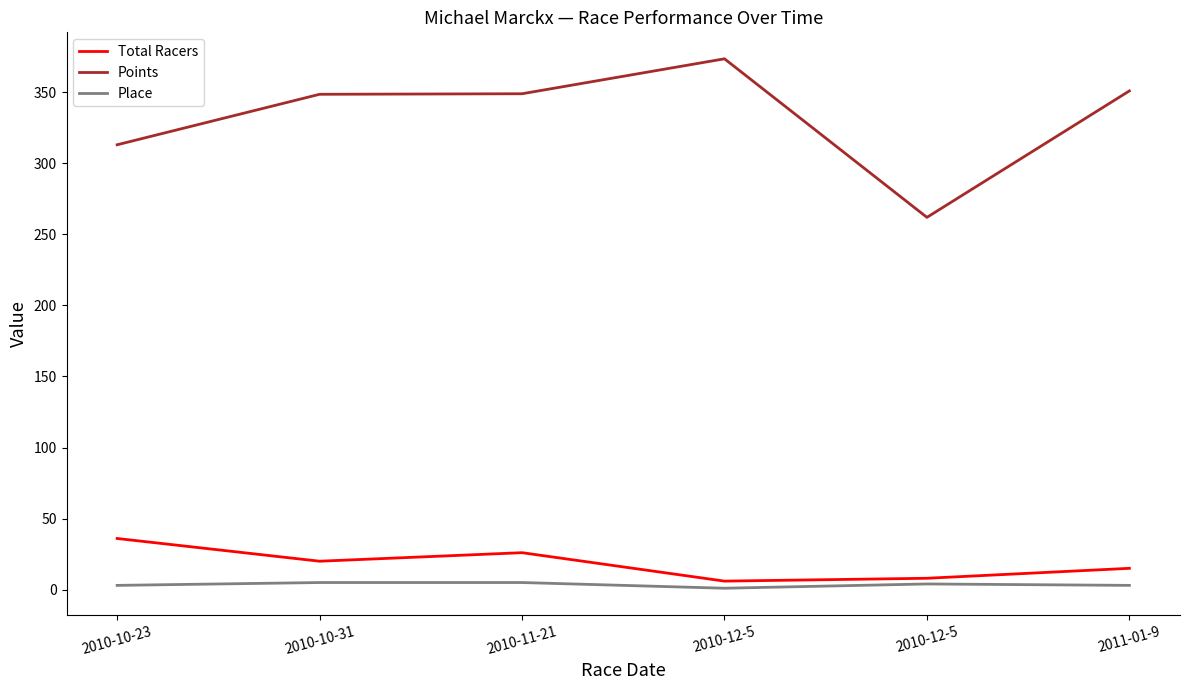

At which label does Points first exceed 348?

2010-10-31